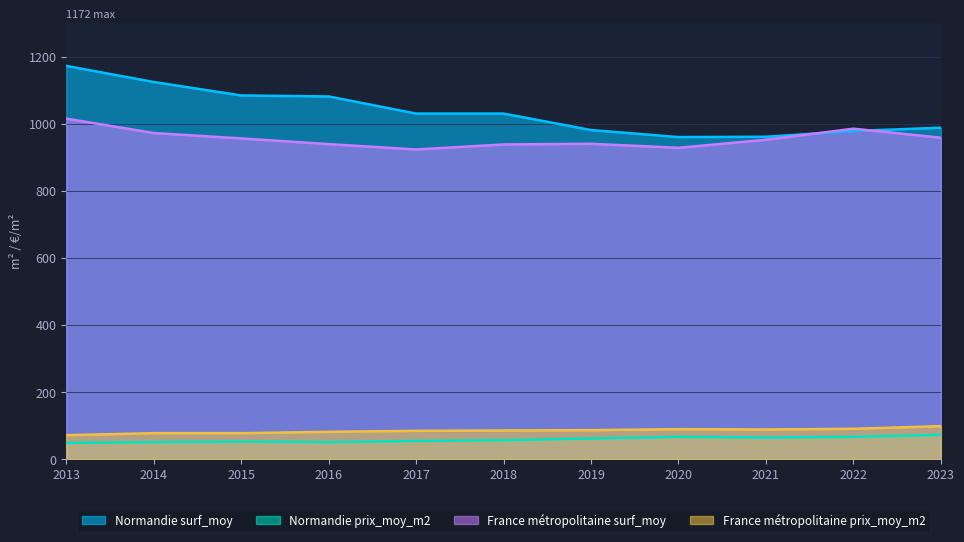

True or false: France métropolitaine prix_moy_m2 and Normandie prix_moy_m2 intersect in this chart.

False